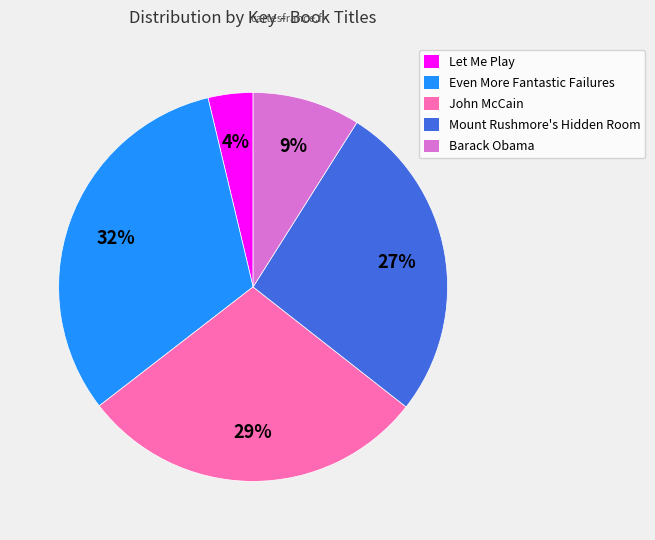

Which slice is the smallest?

Let Me Play